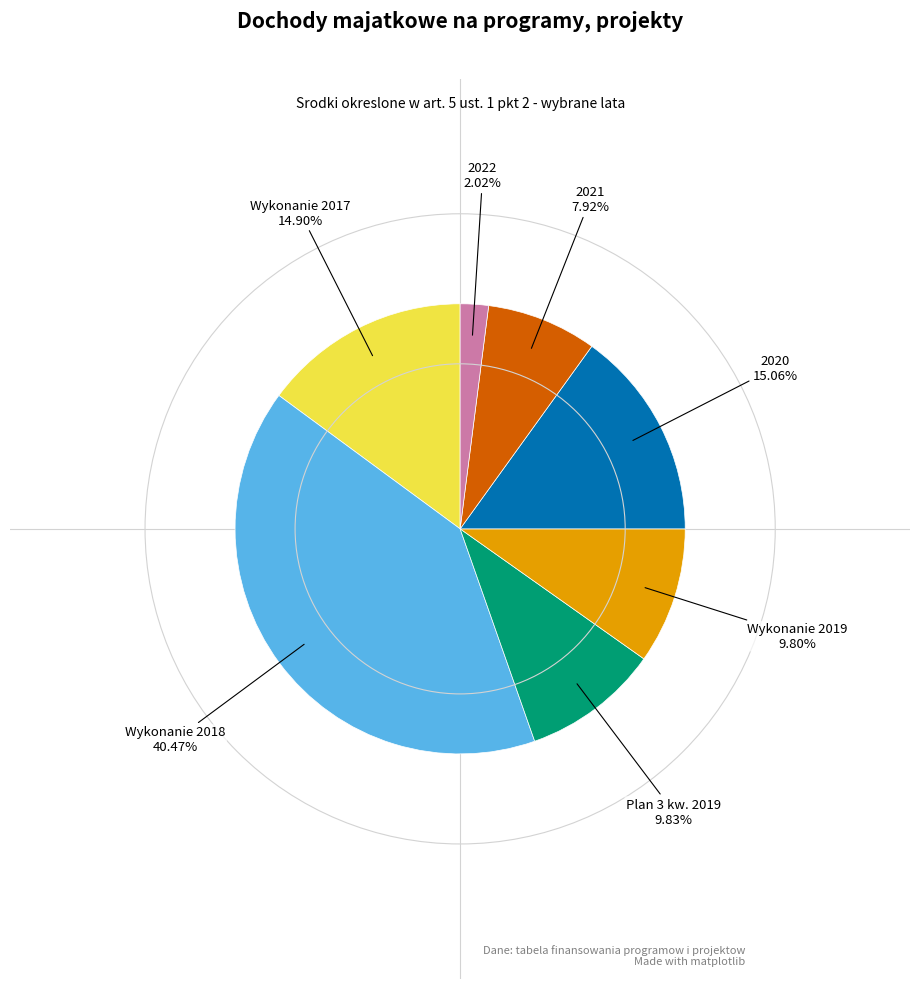

Does any single category account for the majority?

No